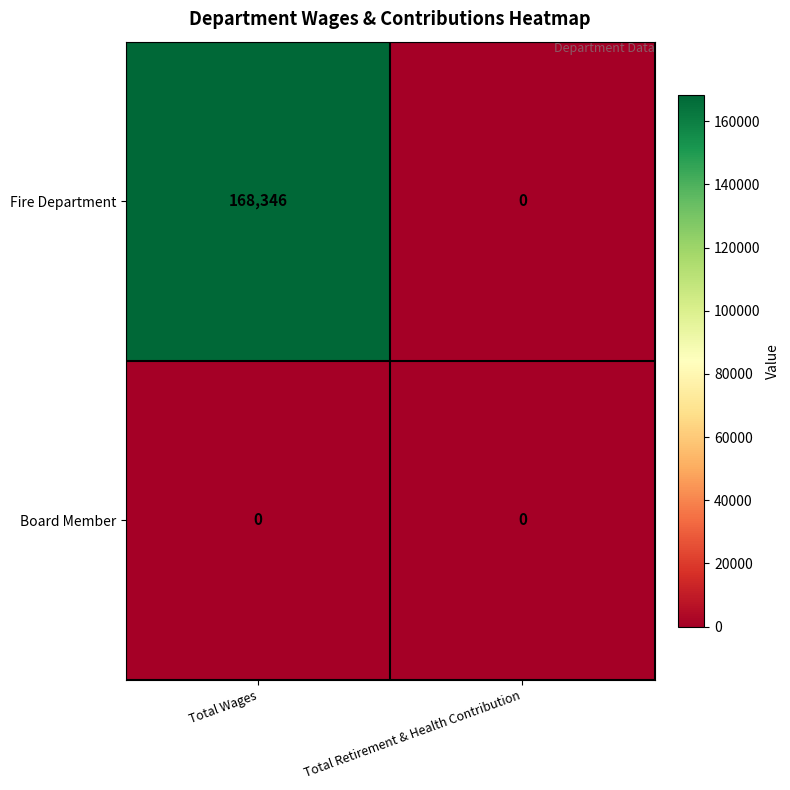

At how many categories does at least one series exceed 140847?

1